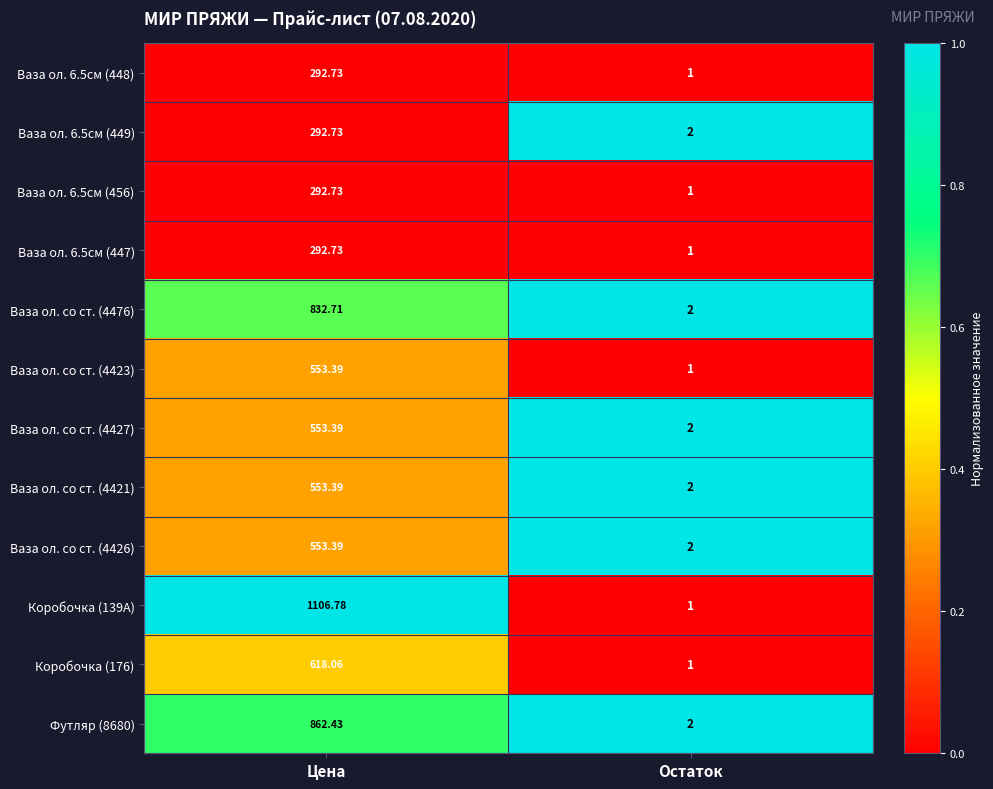

Where is Ваза ол. со ст. (4423) nearest to the value 277?

Остаток